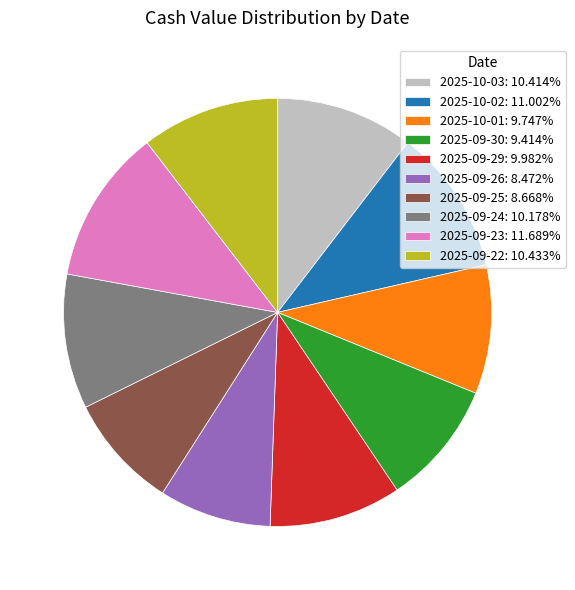

The 2025-10-03 slice represents 1% of the pie. True or false?

False